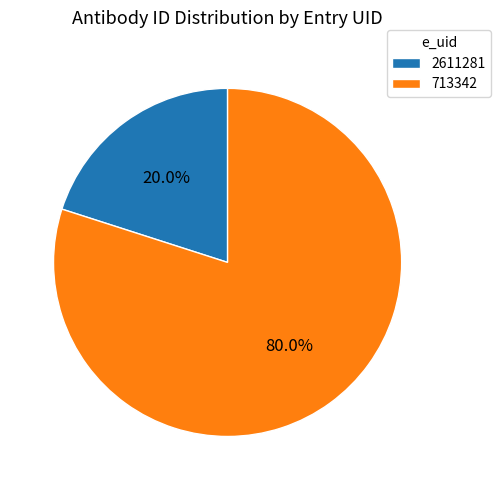

To the nearest percent, what portion does 713342 represent?

80%